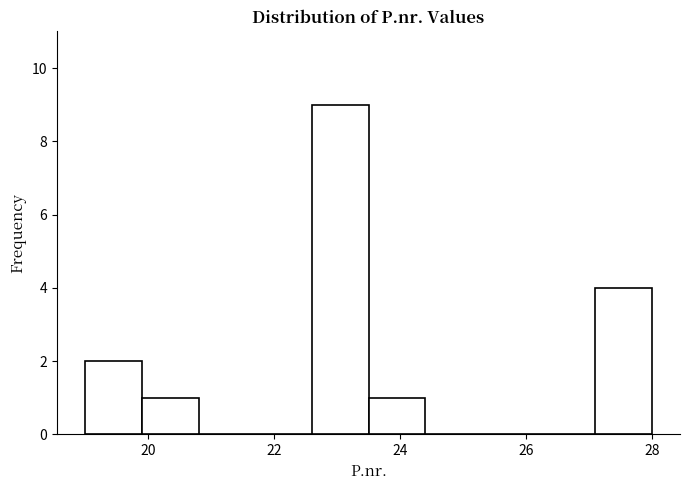

How tall is the bar that spans 22.6 to 23.5 on the x-axis? Neither the bar edges nor the heights are printed on the chart, so give them approximately, as read against the axes.

9